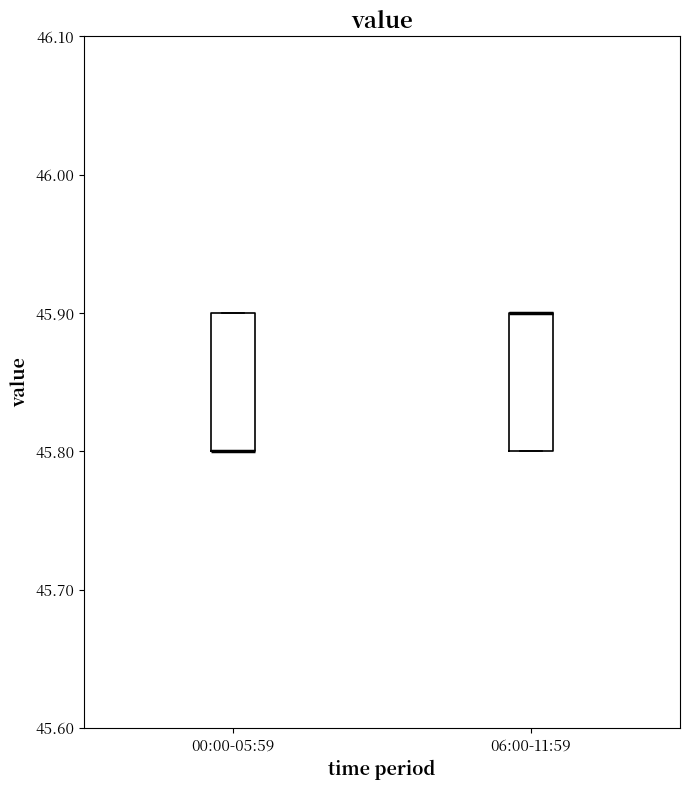

Reading left to right, transcribe this box plot: for each box, give where its median line is, the range the box spans, and where its two whiskers end, as read against the y-axis. The values are not printed on the chart, so give them approximately, as read against the axis.

00:00-05:59: median 45.8 (drawn on the box's lower edge), box 45.8 to 45.9, whiskers 45.8 to 45.9
06:00-11:59: median 45.9 (drawn on the box's upper edge), box 45.8 to 45.9, whiskers 45.8 to 45.9